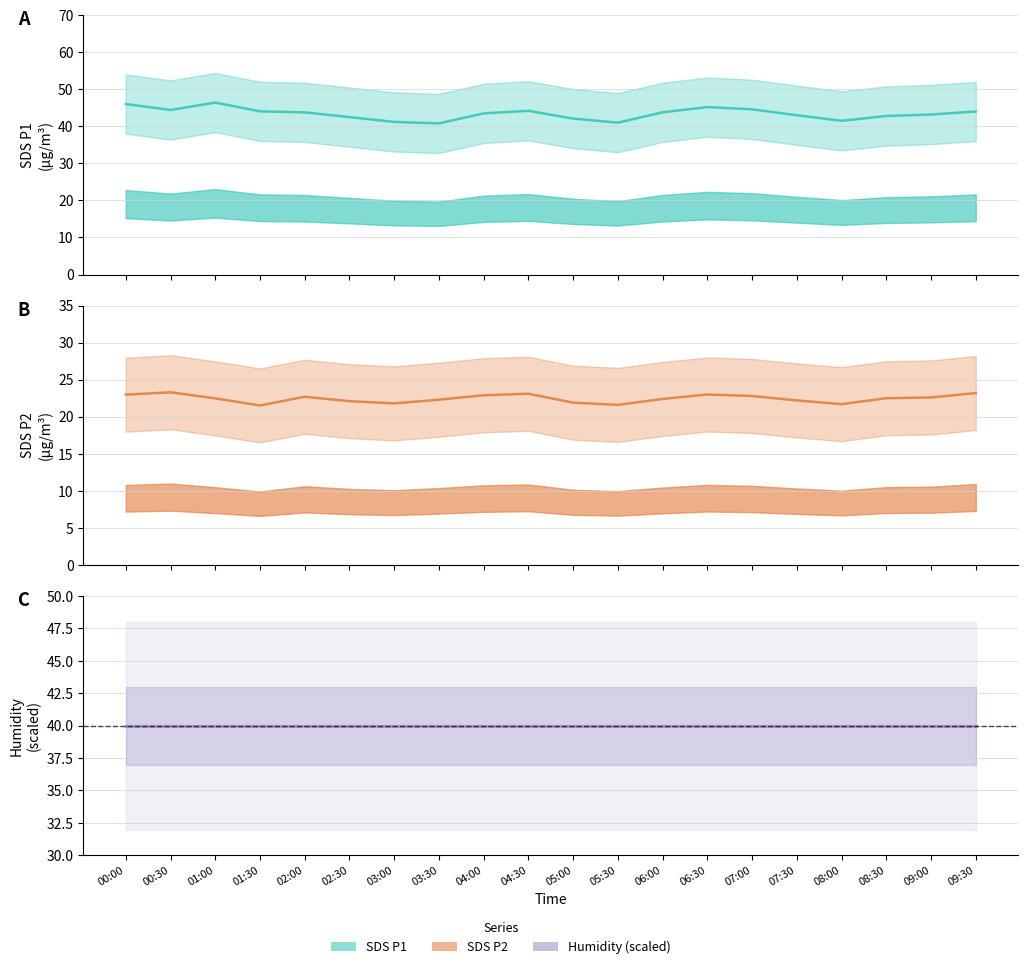

What is the difference between the highest and lowest values at 03:30?

18.5